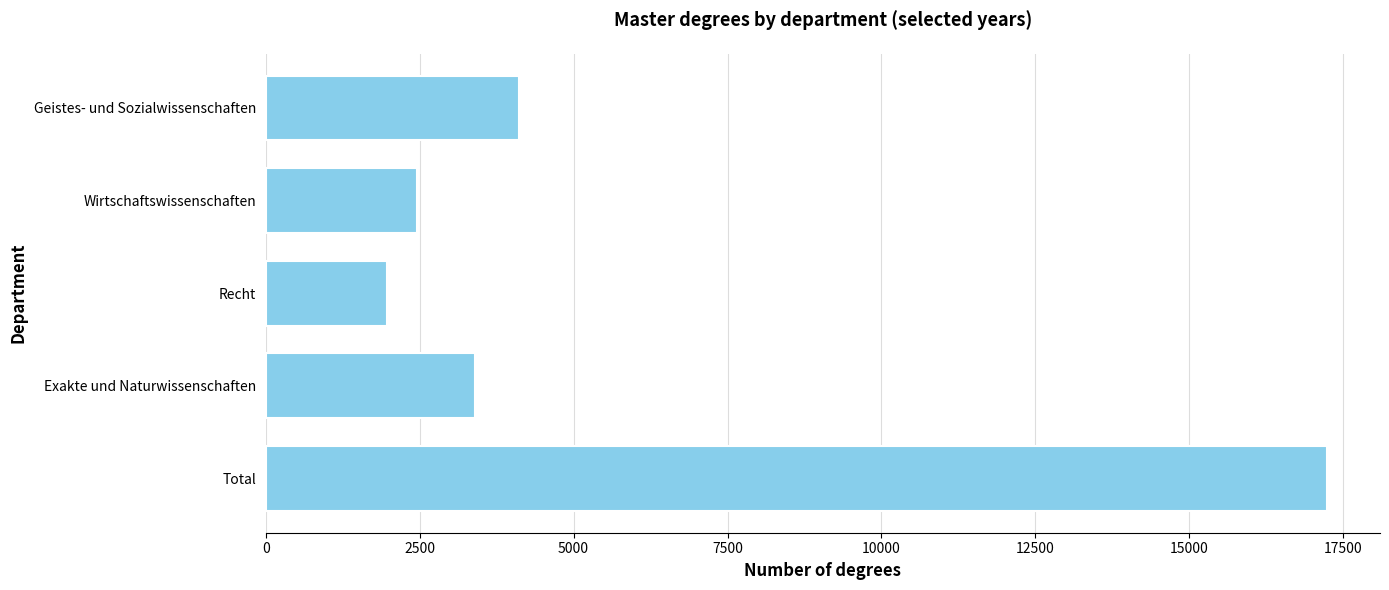

Rank the categories by value from highest to lowest.

Total, Geistes- und Sozialwissenschaften, Exakte und Naturwissenschaften, Wirtschaftswissenschaften, Recht